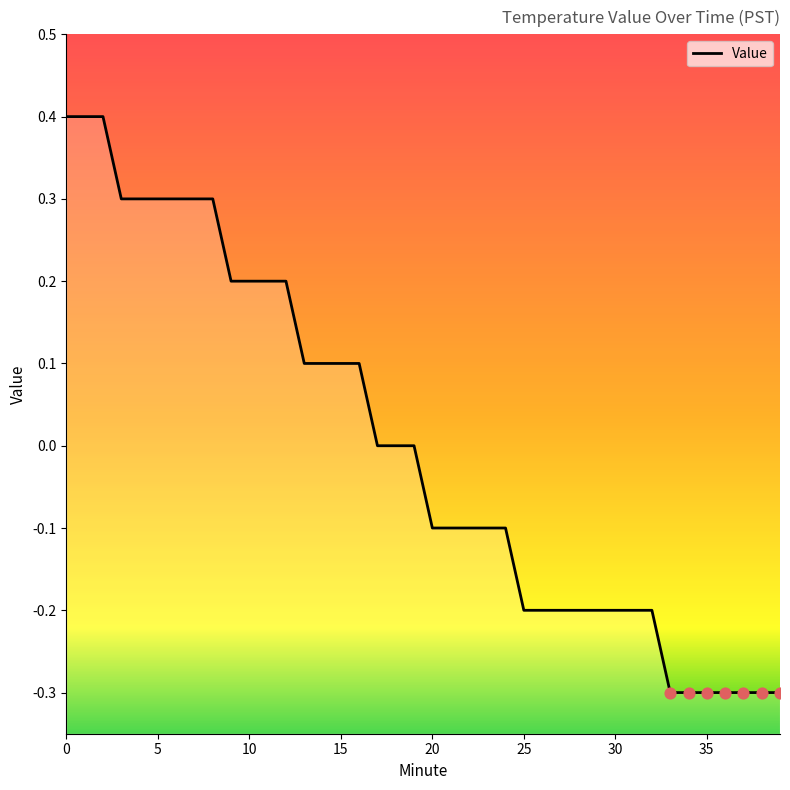

What is the change in value from 15 to 33?

-0.4